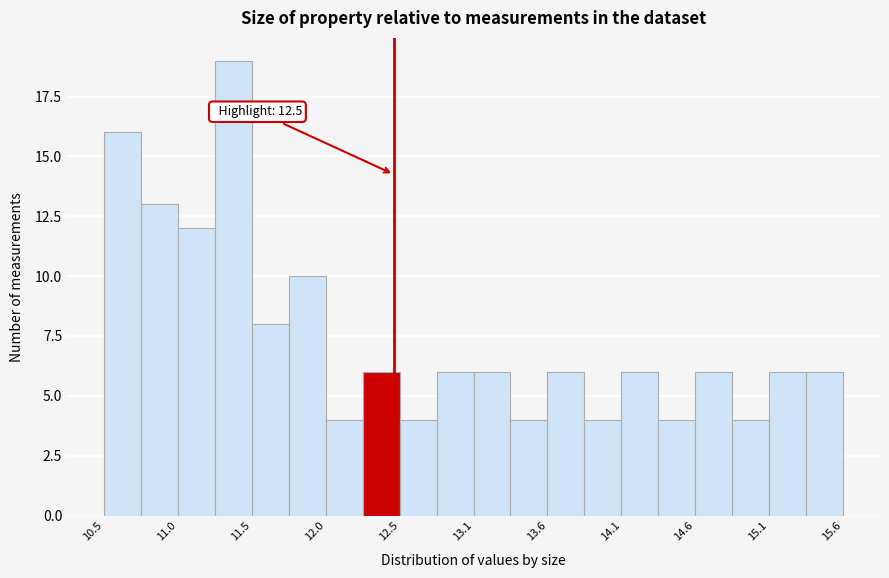

Read against the x-axis, roughly where is the centre of the tallest bar?

11.4